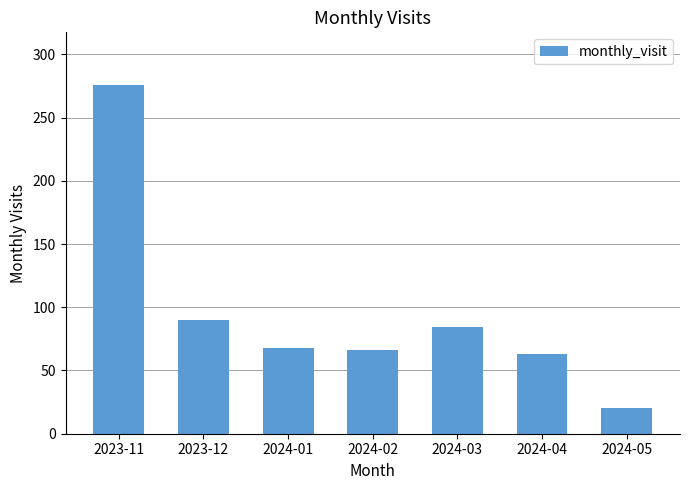

Which has a higher value, 2024-02 or 2024-04?

2024-02